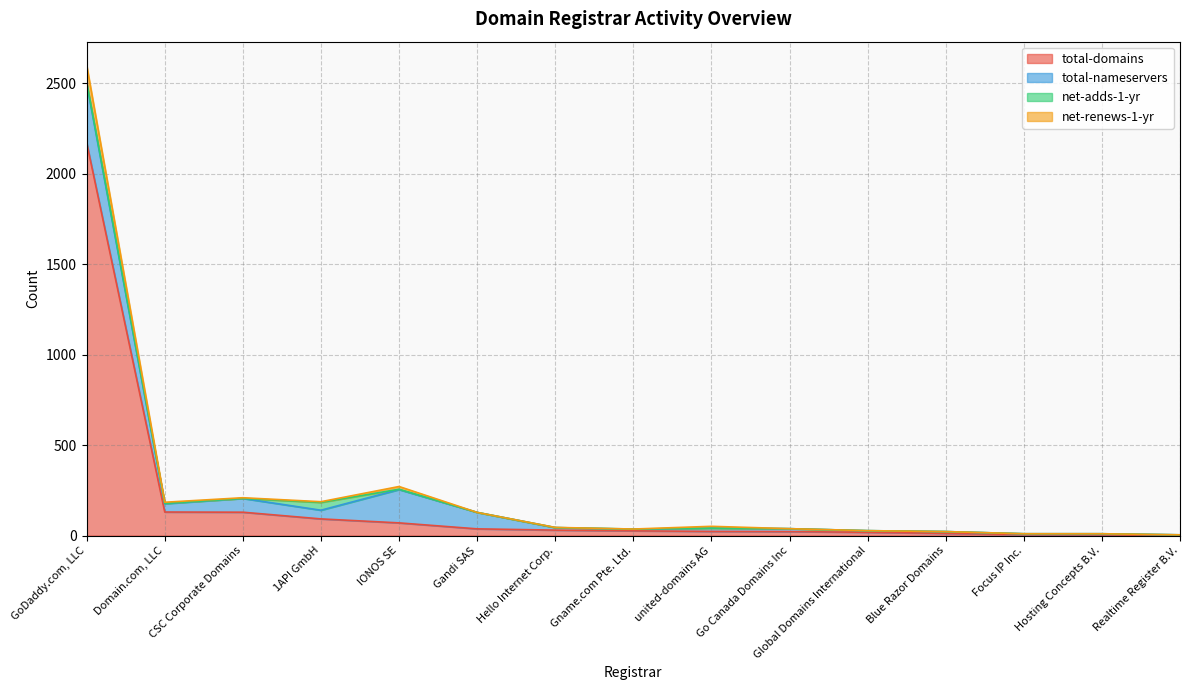

The value of total-domains at GoDaddy.com, LLC is 2171. True or false?

True